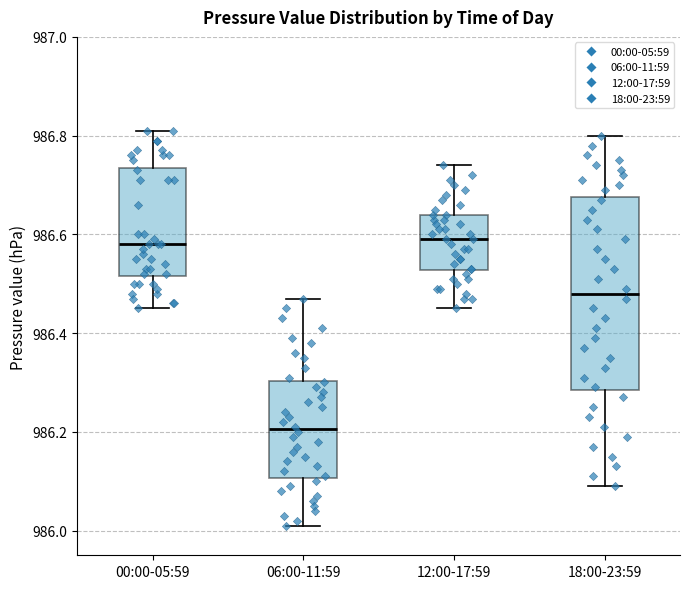

Which box has the lowest median line?

06:00-11:59